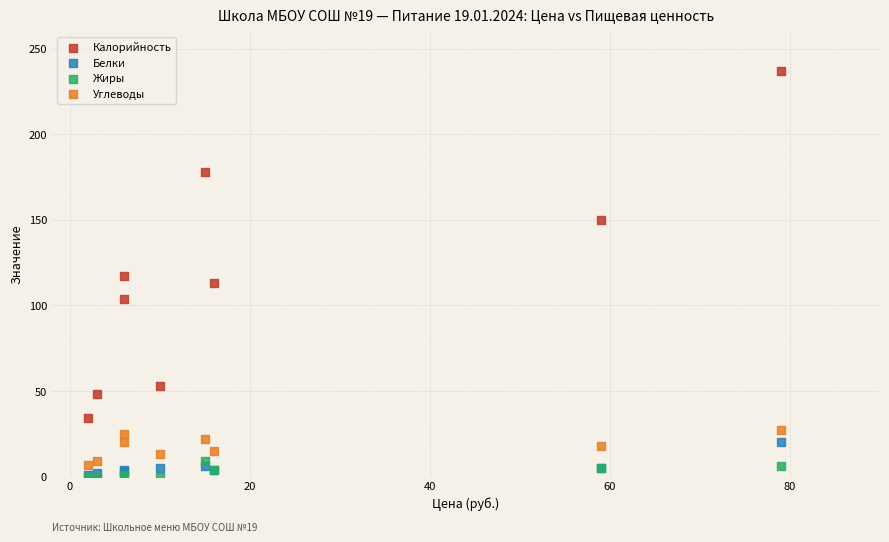

What are all the series names shown in the legend?

Калорийность, Белки, Жиры, Углеводы